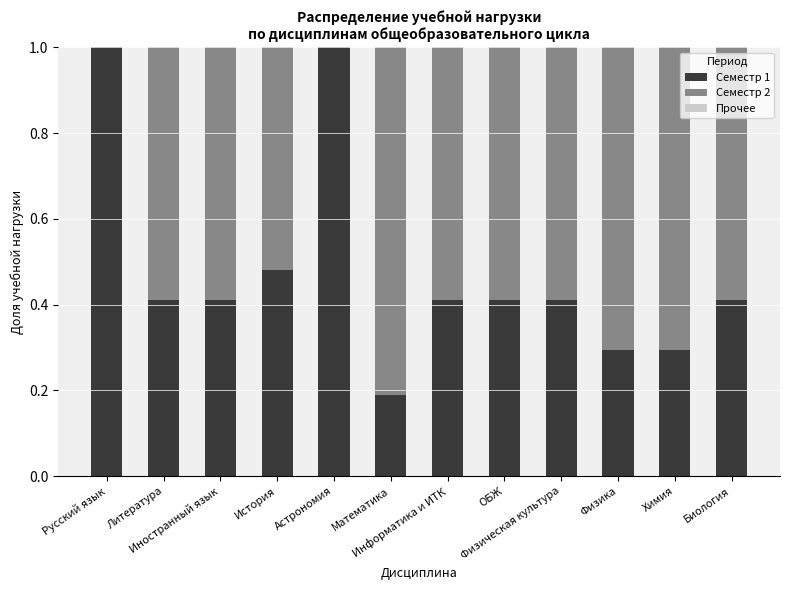

What is the total value across all series at Литература?

1.0